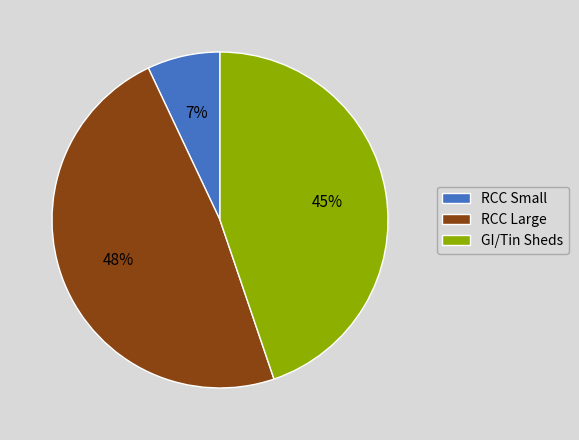

Approximately how many times larger is the value at GI/Tin Sheds compared to RCC Large?

0.9